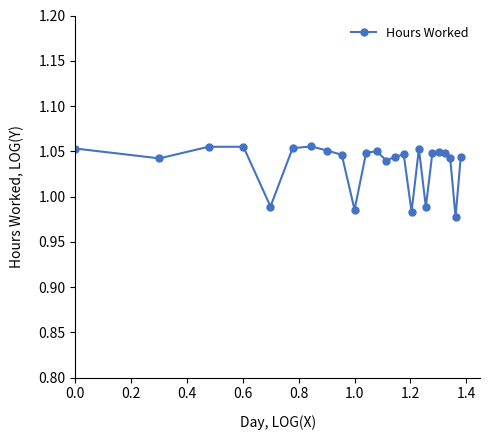

Count the values in the range 1 to 2.

19